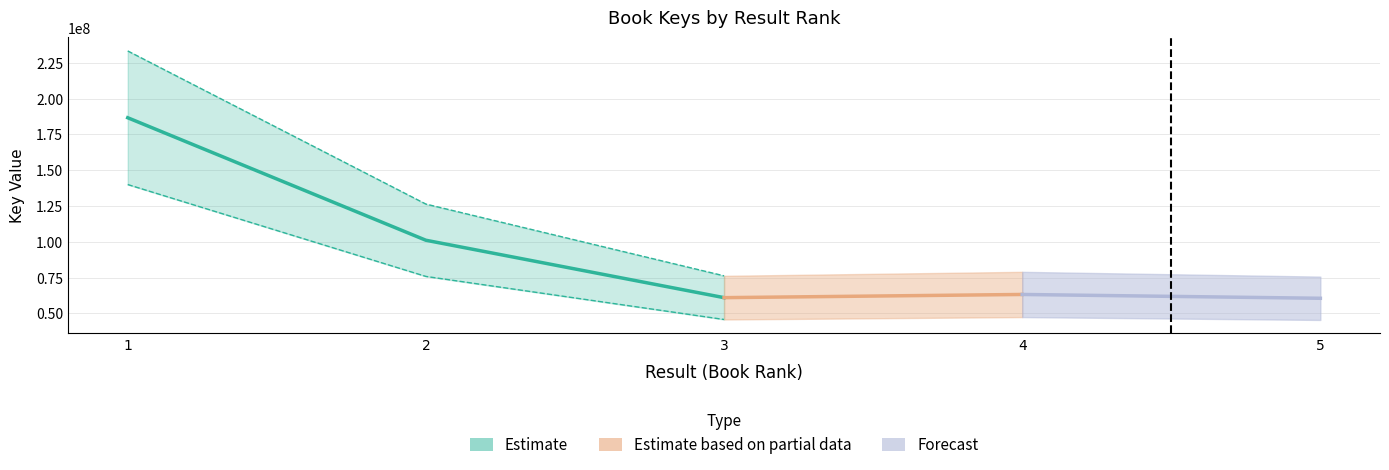

What is the difference between the maximum and minimum values?

126149767